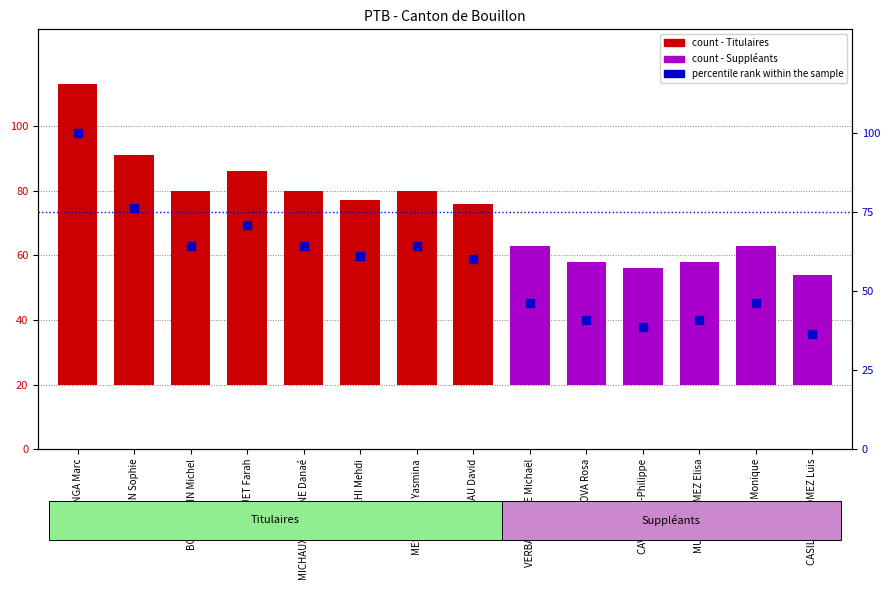

Approximately how many times larger is the value at VERBAUWHEDE Michaël compared to BOTENGA Marc?

0.5